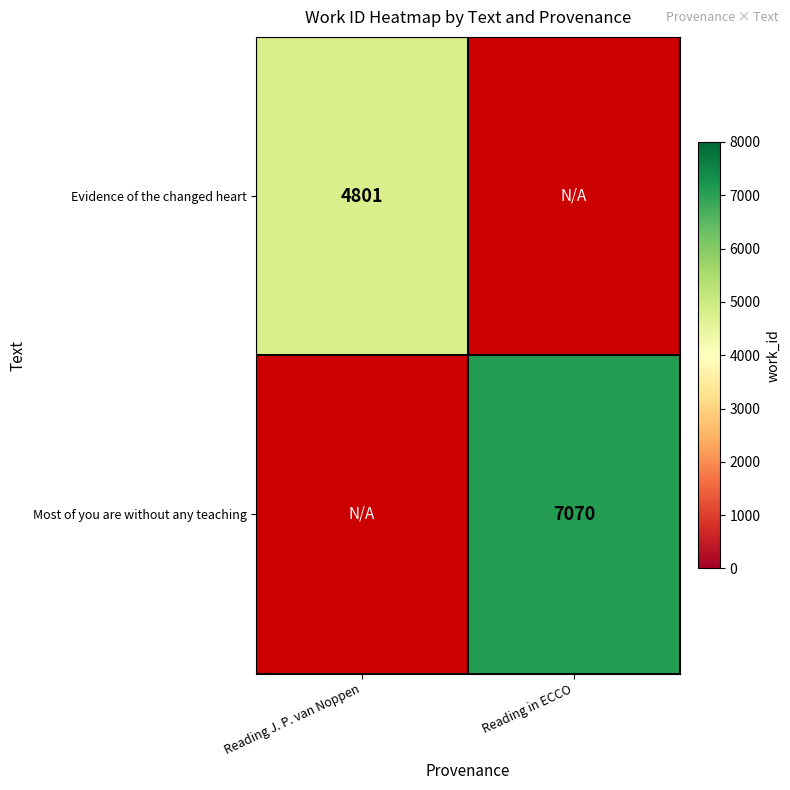

Is it true that Most of you are without any teaching equals 10820 at Reading in ECCO?

False